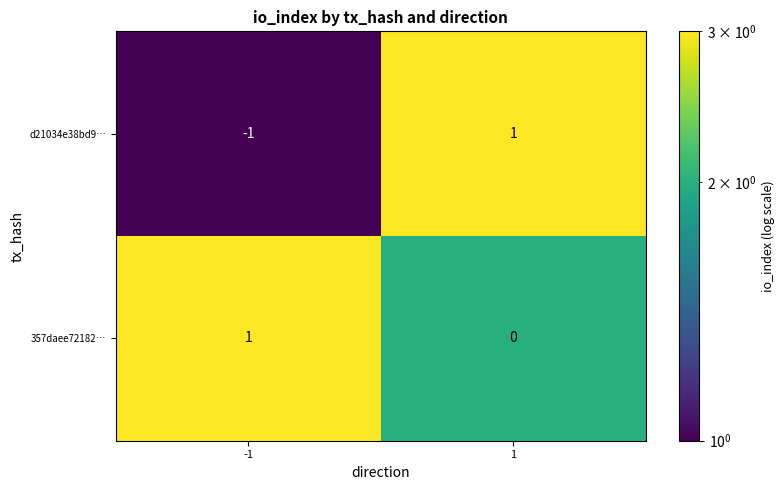

Reading left to right, extract all data points from this chart.

d21034e38bd9…: -1	1
357daee72182…: 1	0